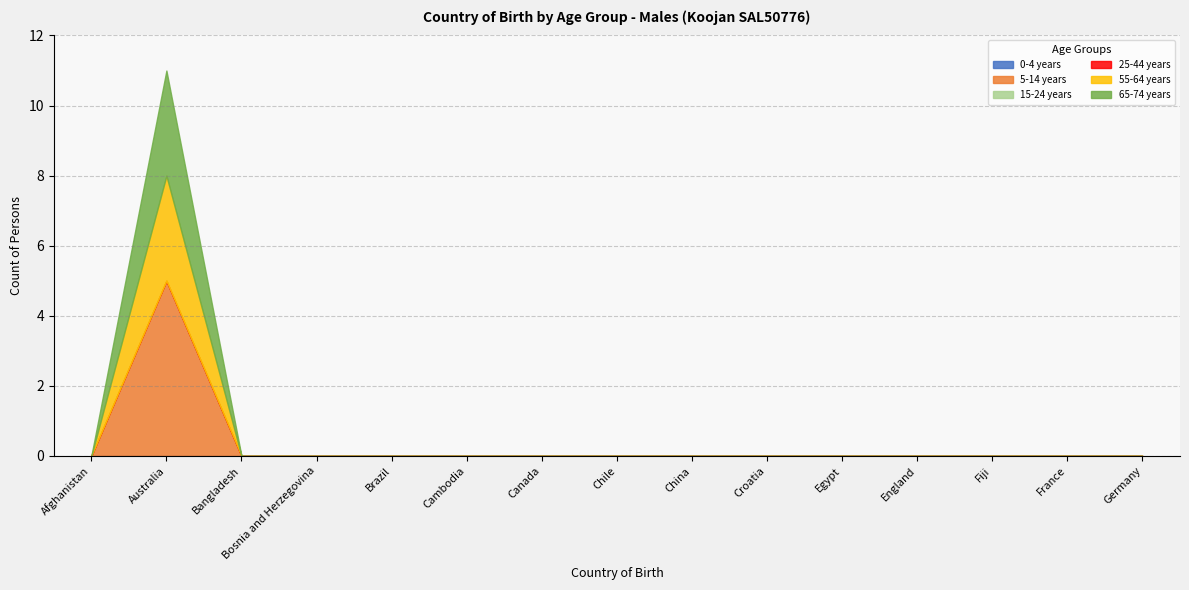

Is it true that 15-24 years equals 0 at Afghanistan?

True